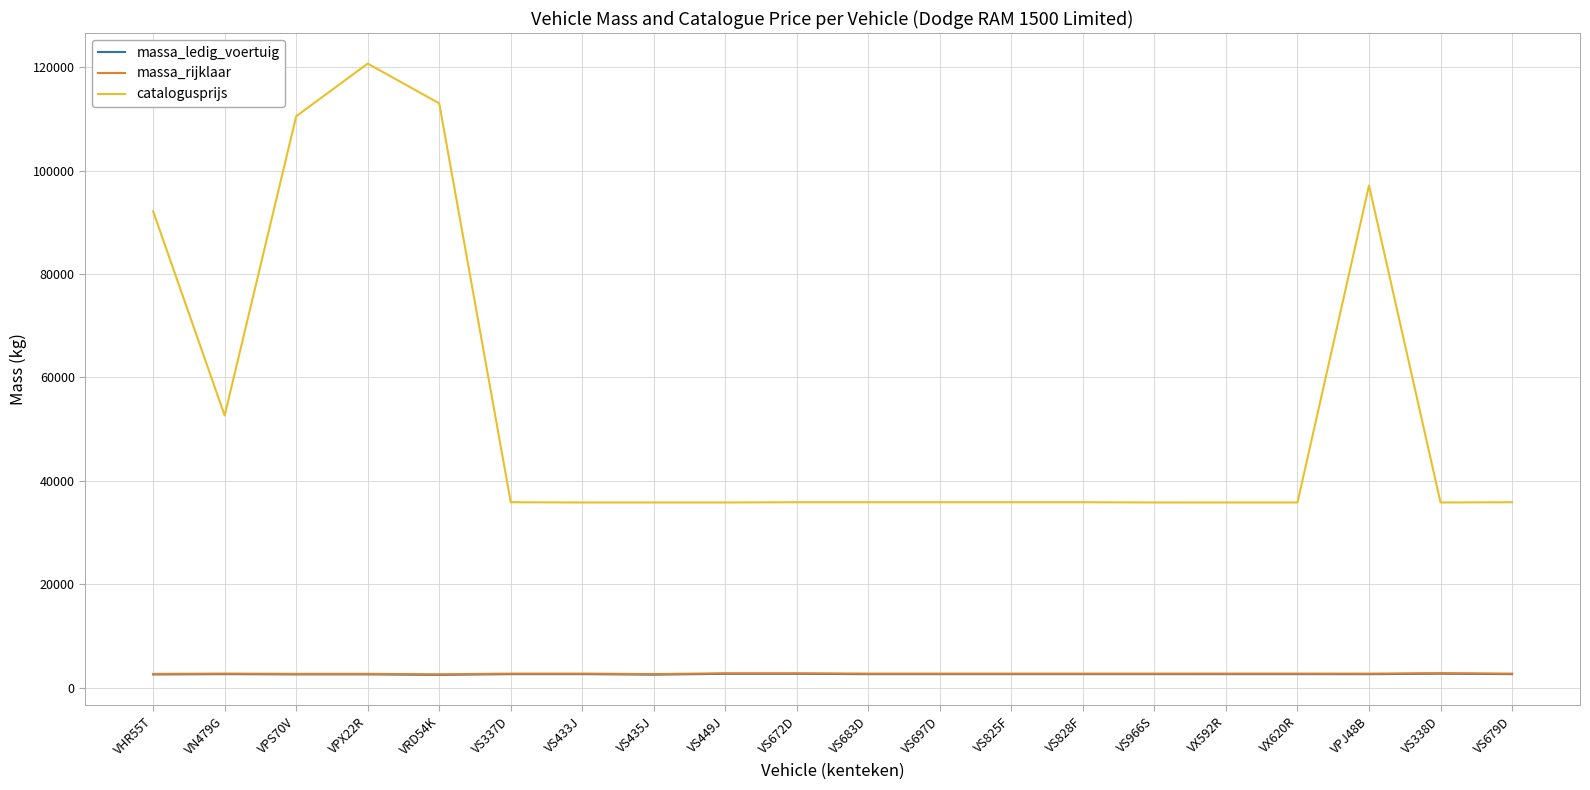

At which category is the sum across all series the highest?

VPX22R